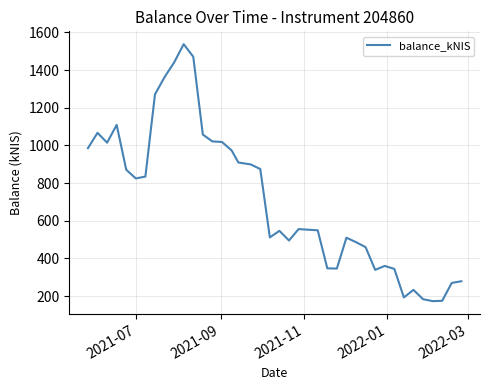

What is the greatest value displayed?

1537.2